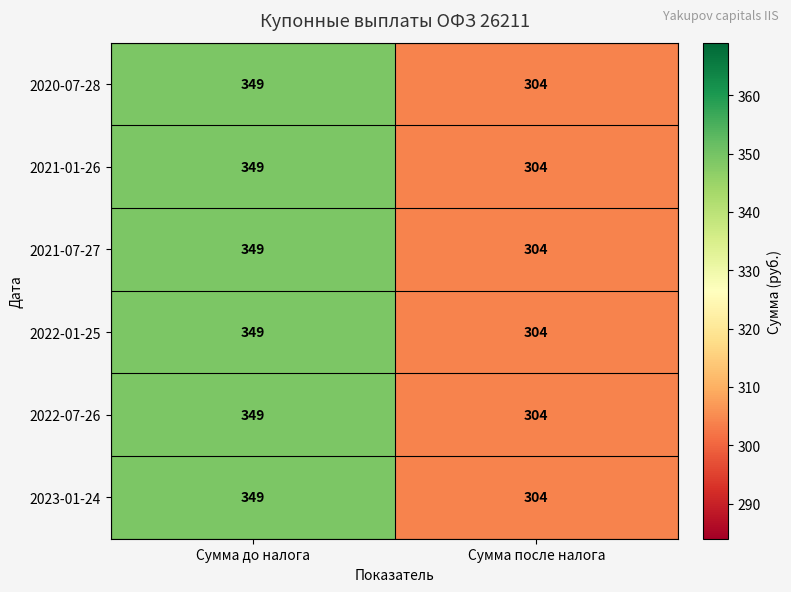

The 2022-01-25 series shows 349 at Сумма до налога. True or false?

True